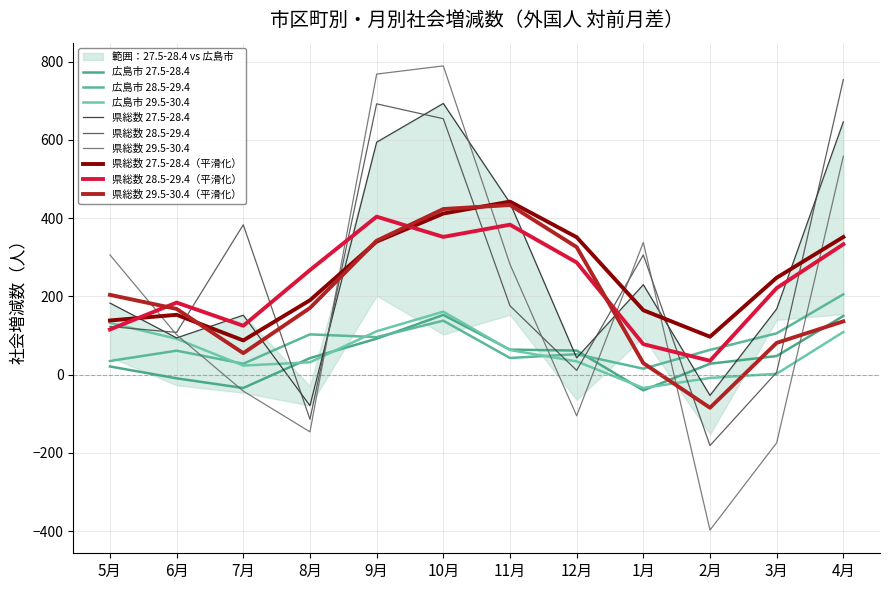

What is the value of the 県総数 27.5-28.4 point at the 2nd from the left?

94